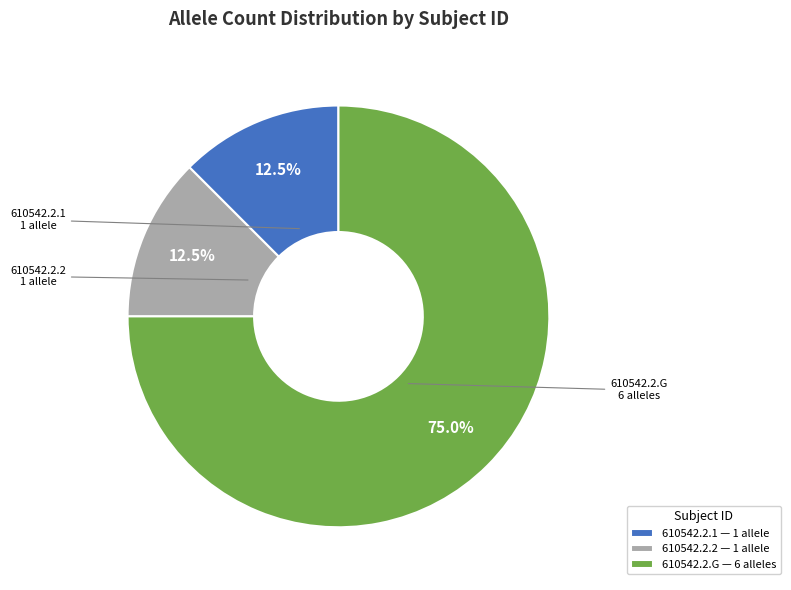

What is the ratio of the value at 610542.2.G — 6 alleles to the value at 610542.2.2 — 1 allele?

6.0